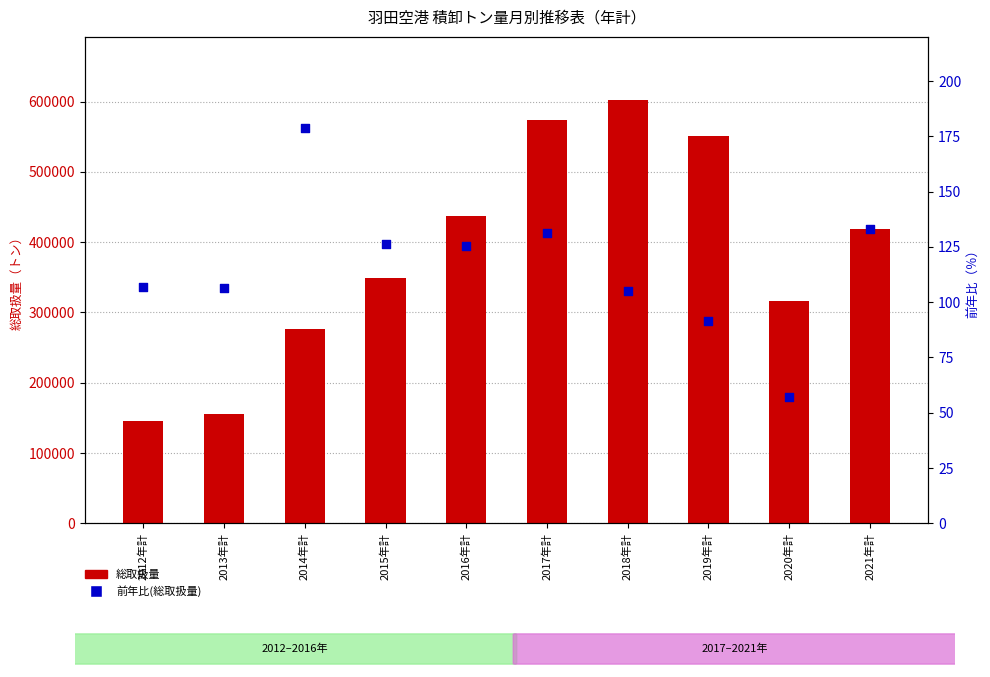

What is the total value across all series at 2013年計?

155009.6